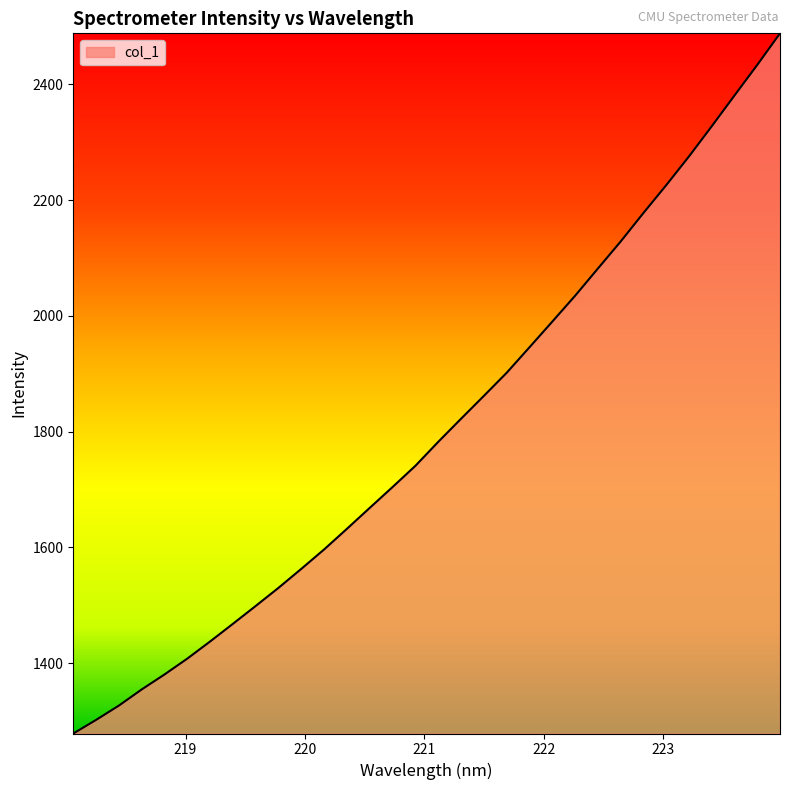

What is the maximum value shown in the chart?

2488.2